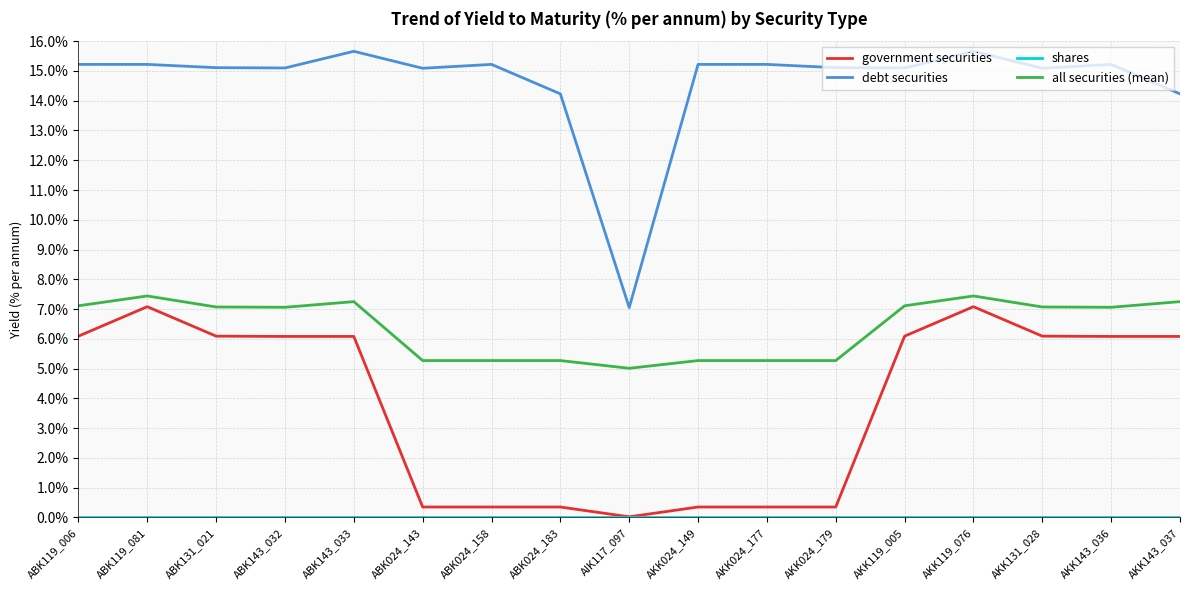

Is it true that all securities (mean) equals 7.1 at AKK131_028?

True